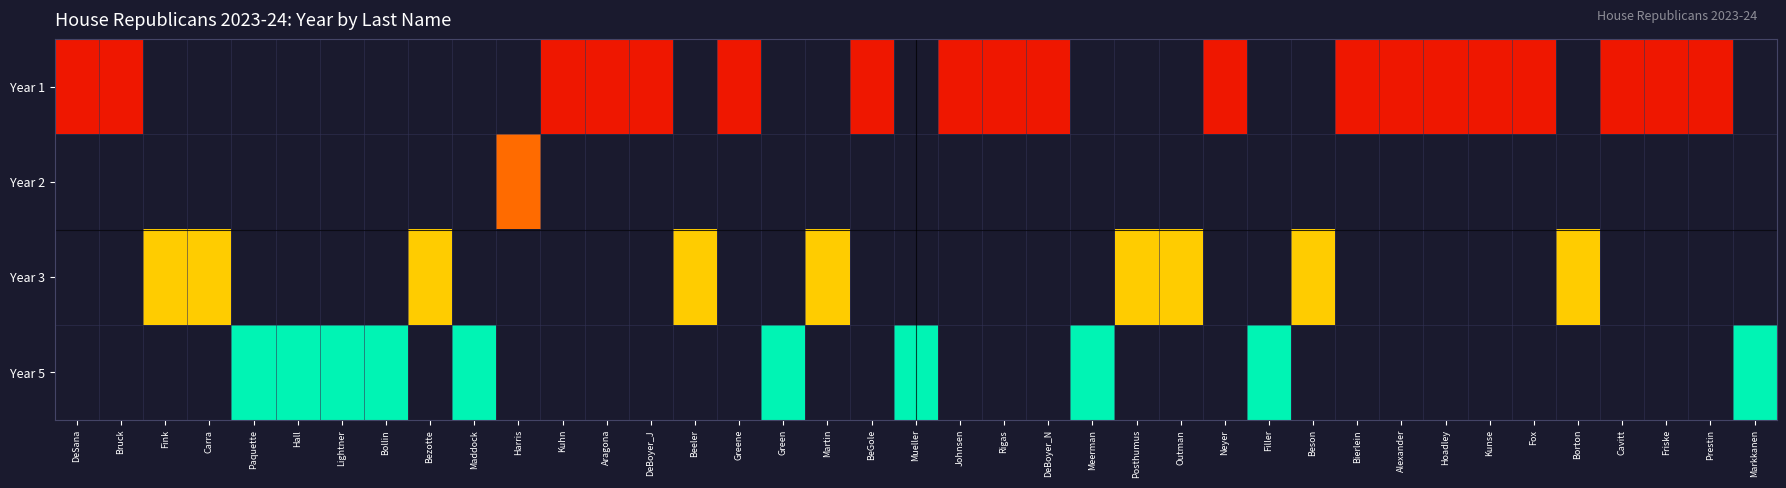

Which series has the largest range (max minus min)?

Year 1